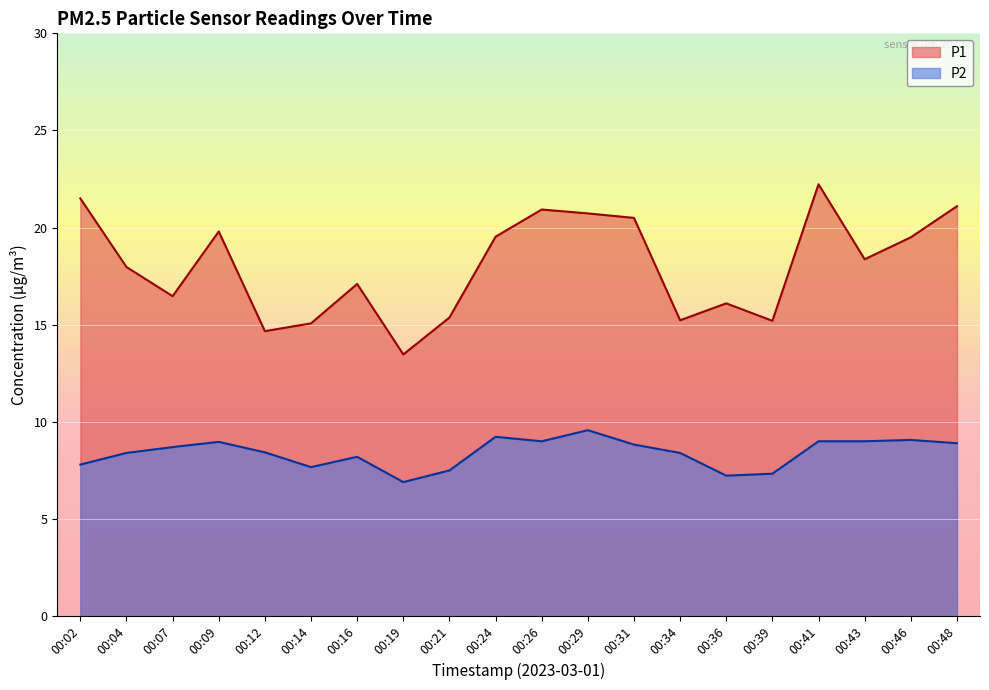

List the series in order of their peak value, lowest first.

P2, P1